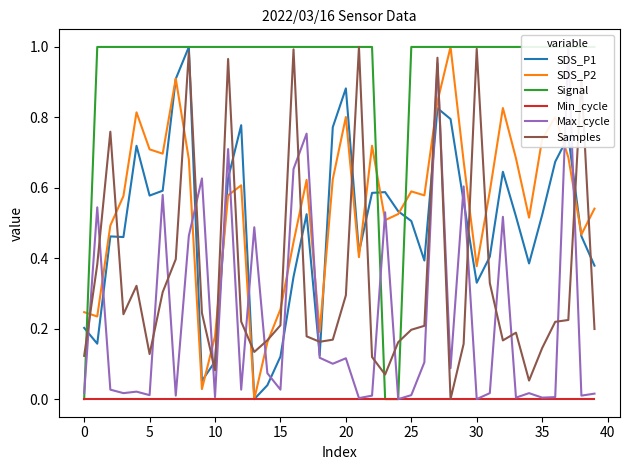

What is the value of the Signal point at the 39th from the left?

1.0